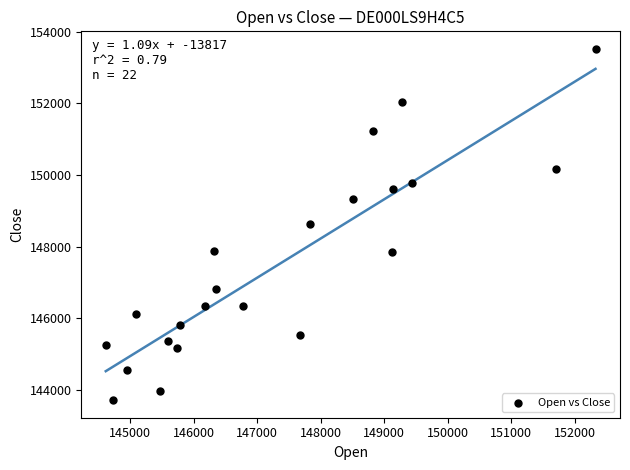

What is the range of X values (max minus min)?

7714